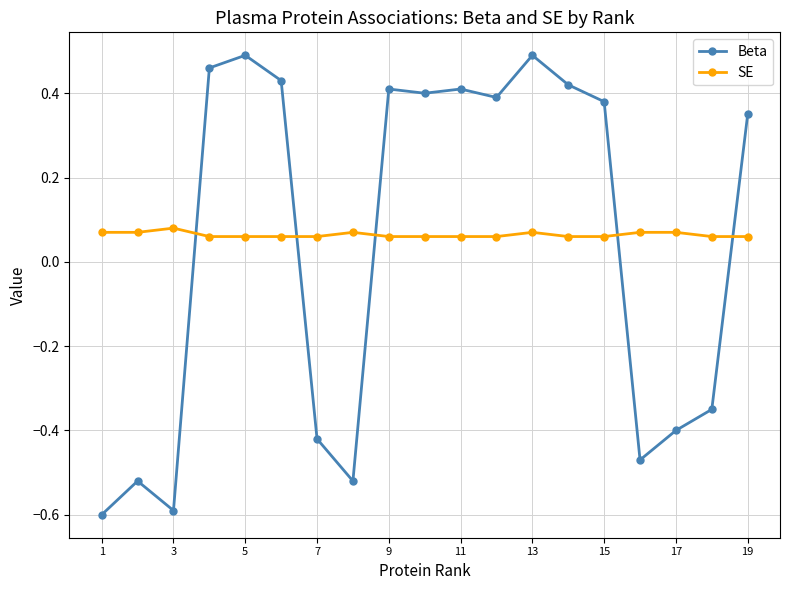

How many lines are shown in the chart?

2